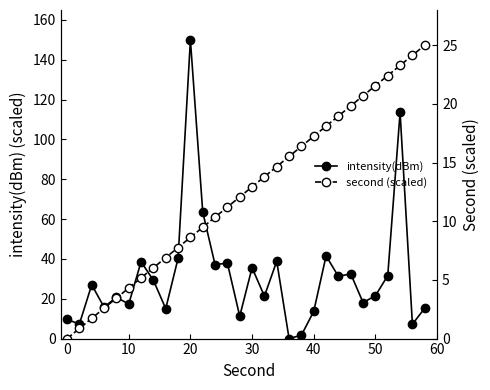

True or false: intensity(dBm) has a value of 60.8 at 30.

False